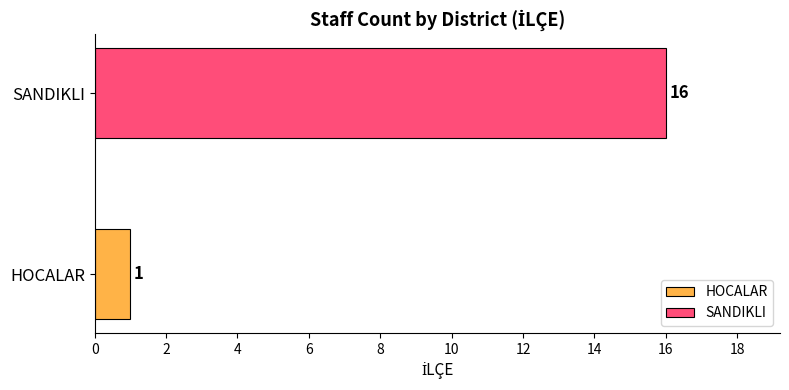

Rank the series by their average value, from lowest to highest.

HOCALAR, SANDIKLI